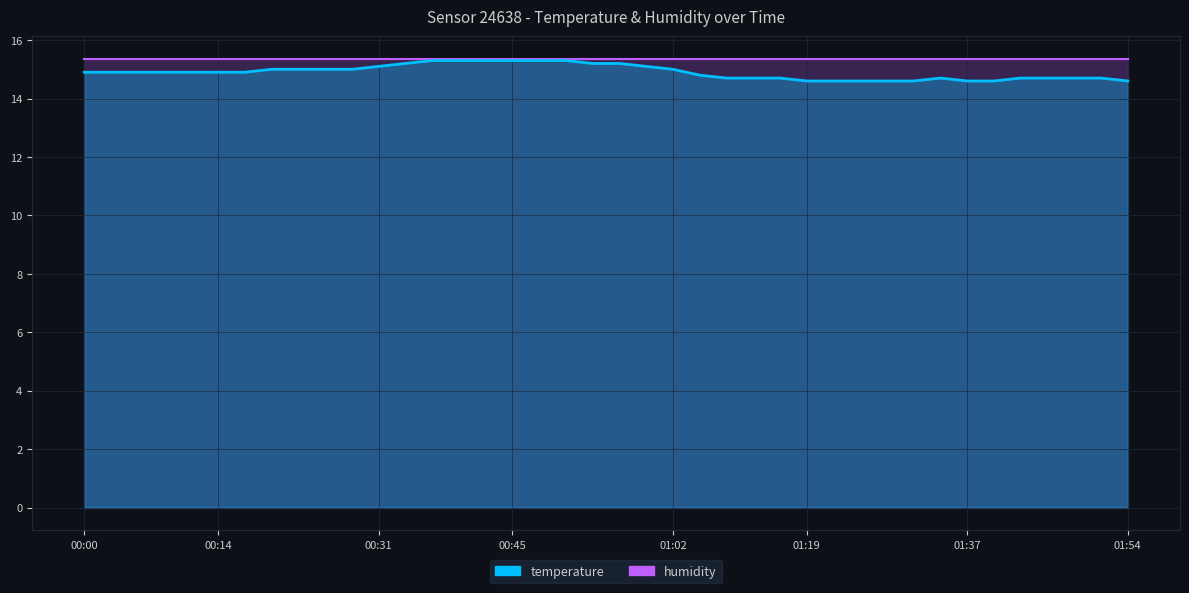

What is the sum of all values?

596.1